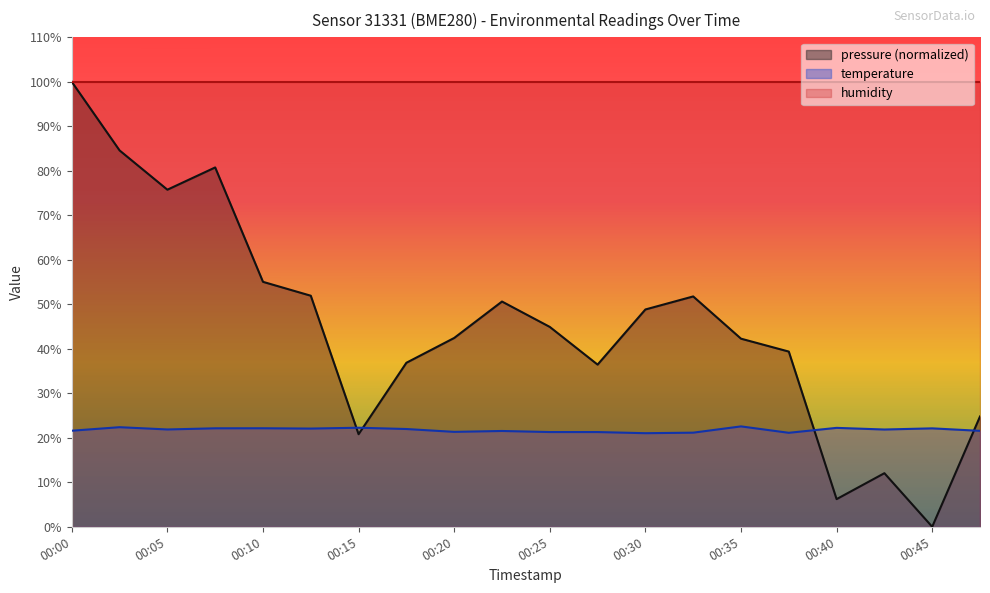

Which series has the largest total across all categories?

humidity